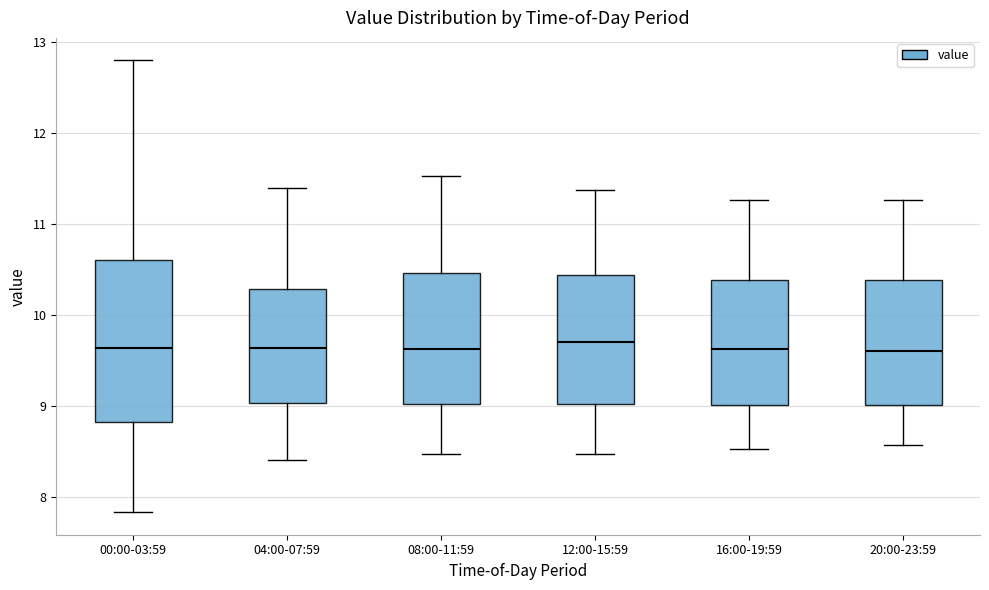

Where does the lower whisker of the box for 04:00-07:59 end on the y-axis? The values are not printed on the chart, so give them approximately, as read against the axis.

8.4